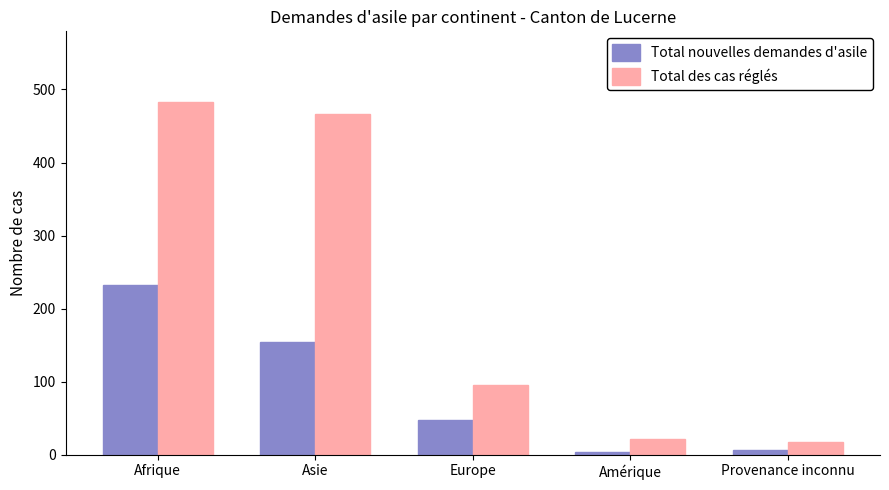

What is the difference between the Total nouvelles demandes d'asile values at Europe and Asie?

107